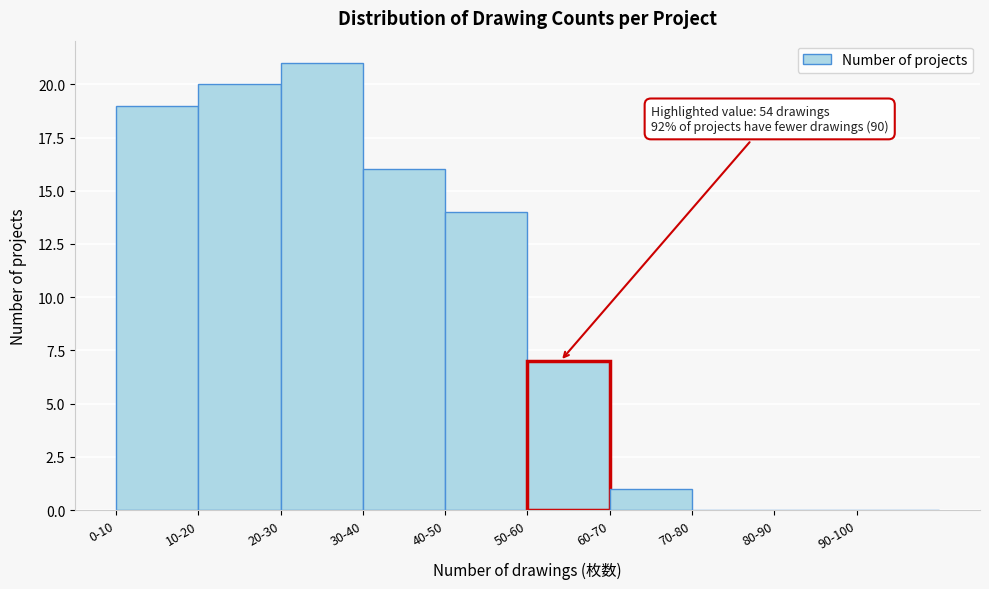

Reading right to left, extract all data points from this chart.

90-100=0	80-90=0	70-80=0	60-70=1	50-60=7	40-50=14	30-40=16	20-30=21	10-20=20	0-10=19